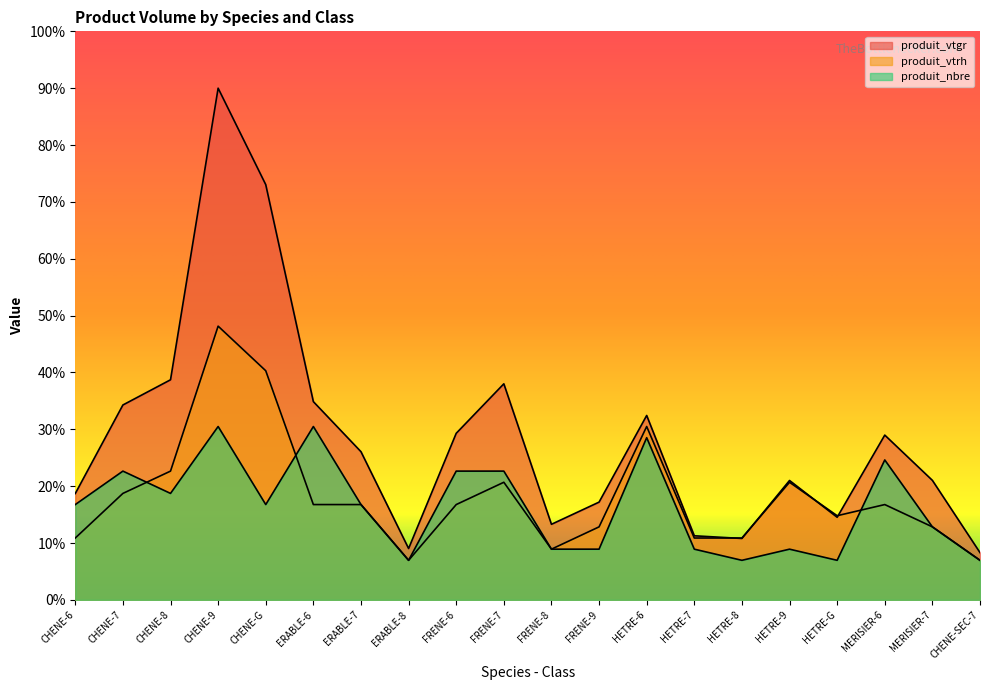

What are all the series names shown in the legend?

produit_vtgr, produit_vtrh, produit_nbre